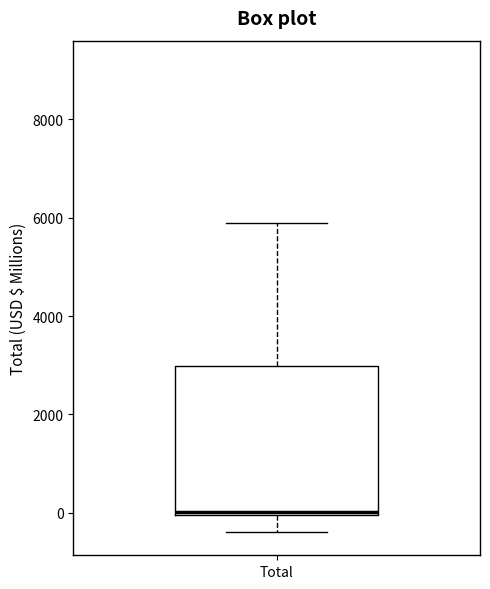

Transcribe this box plot: give where the median line is, the range the box spans, and where the two whiskers end, as read against the y-axis. The values are not printed on the chart, so give them approximately, as read against the axis.

median 0 (just above the box's lower edge), box 0 to 3000, whiskers -400 to 5800